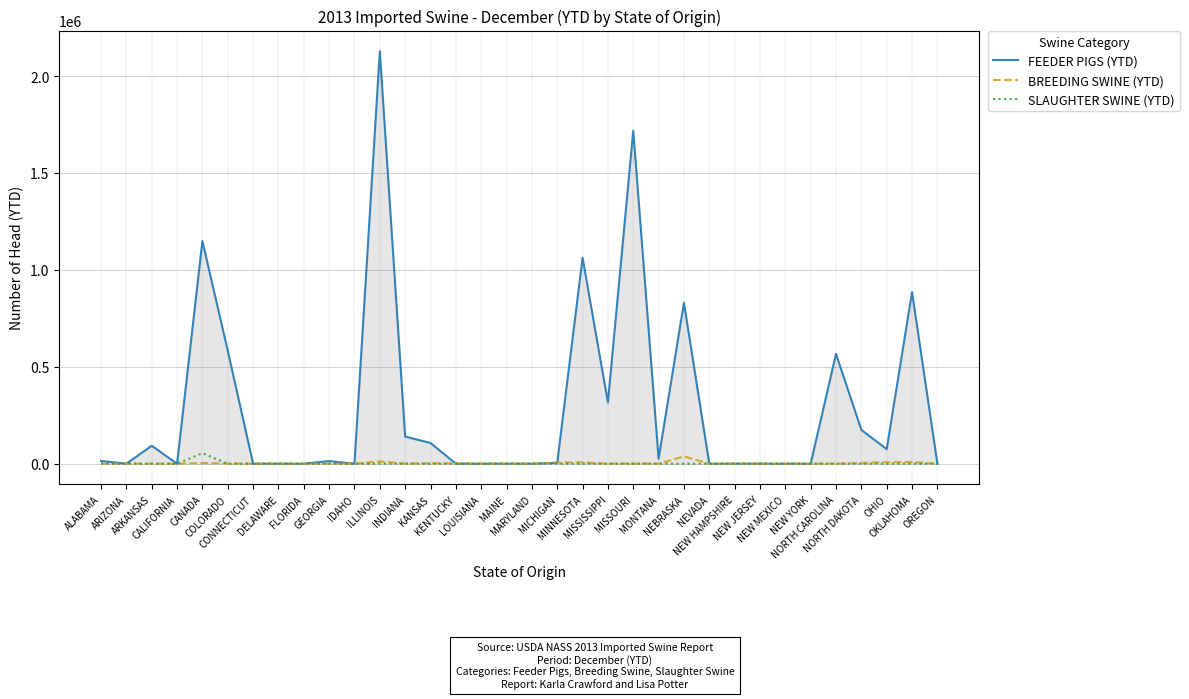

Does the chart have visible grid lines?

Yes